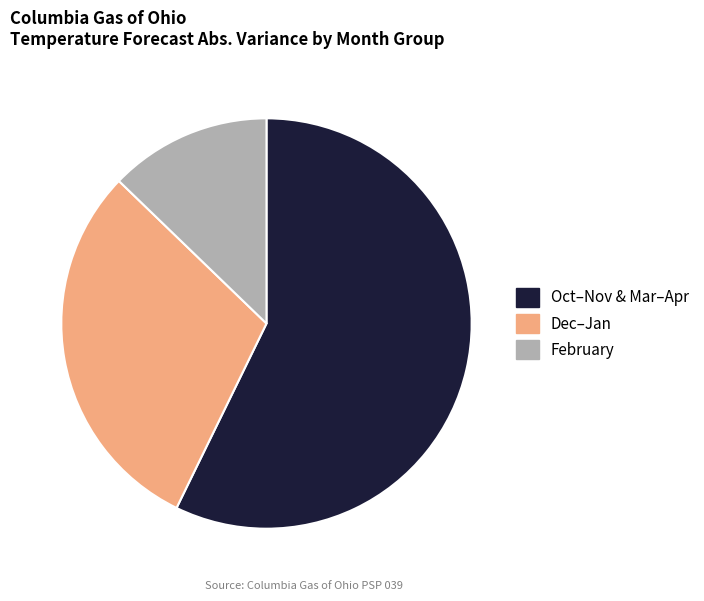

How many slices are in this pie chart?

3